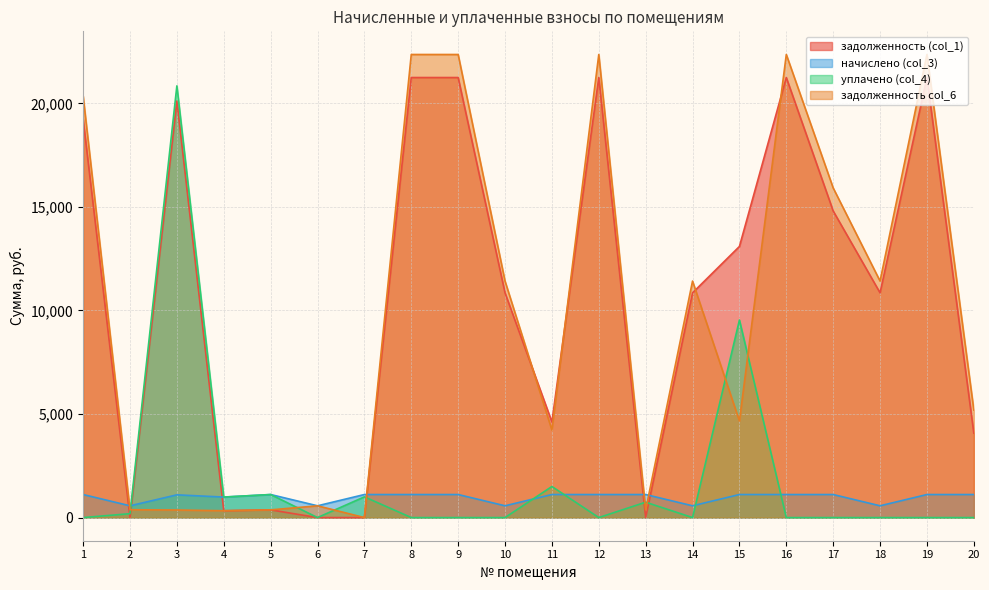

What is the difference between the second highest and second lowest values in the начислено (col_3) series?

544.3